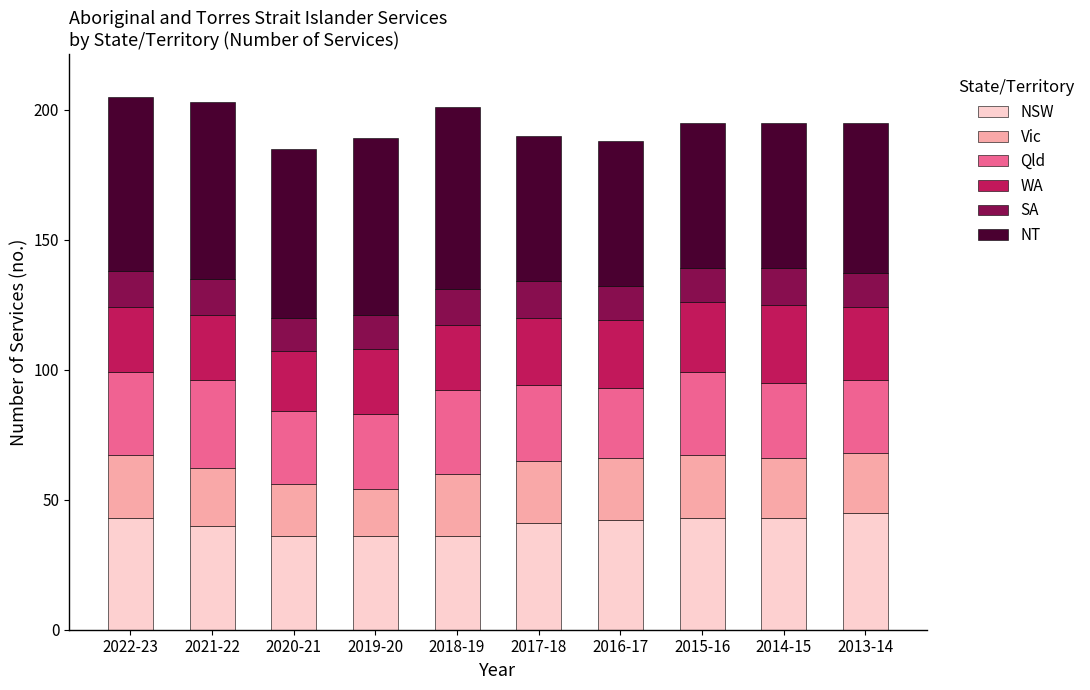

What is the minimum value for NSW?

36